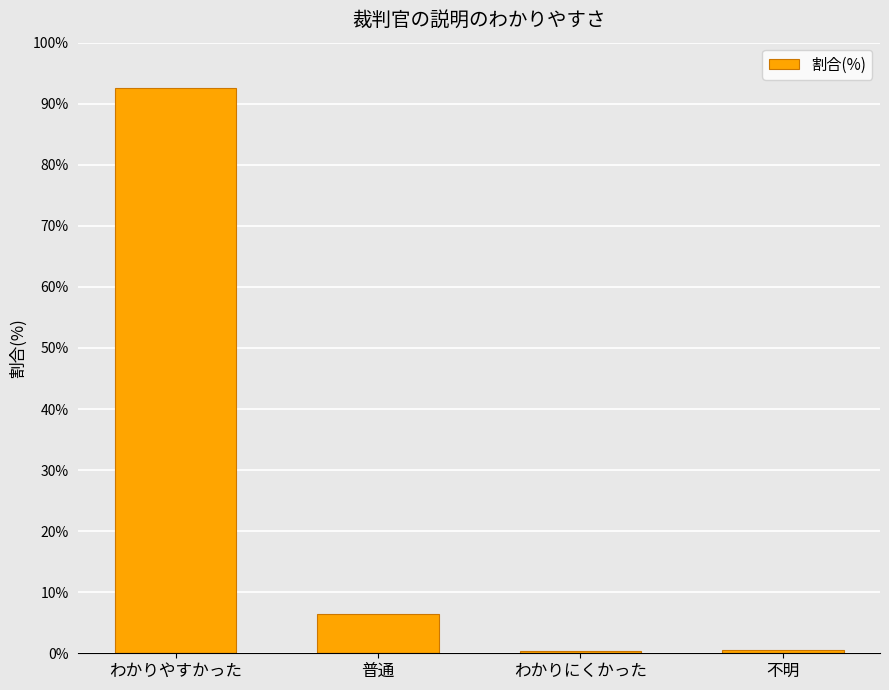

Between 普通 and 不明, which is larger?

普通